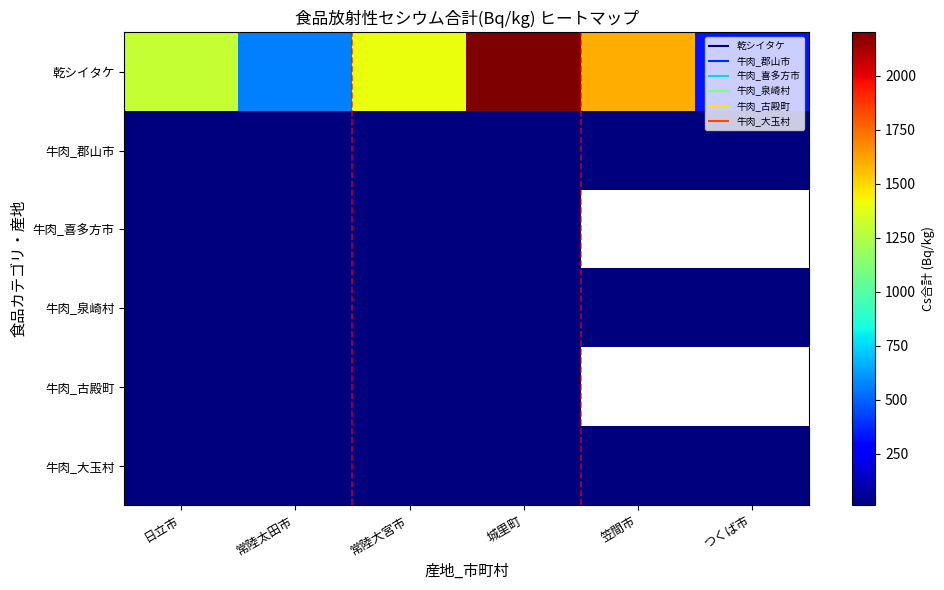

What is the highest value of the 牛肉_大玉村 series?

19.0